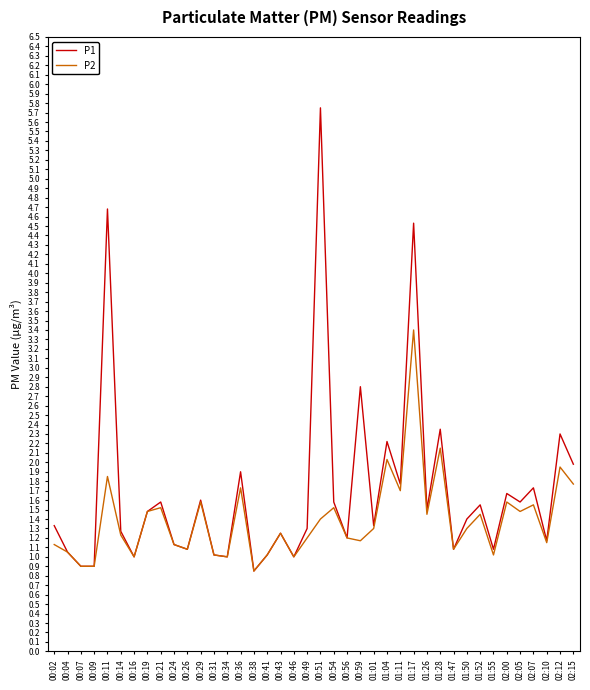

Which series has the largest total across all categories?

P1